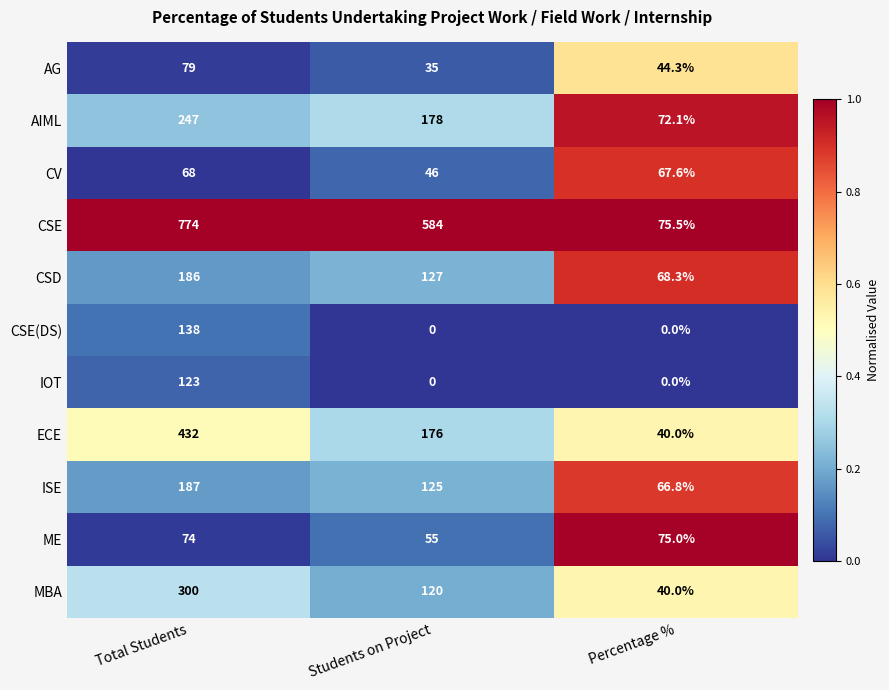

Which category has the highest value in the ECE series?

Total Students